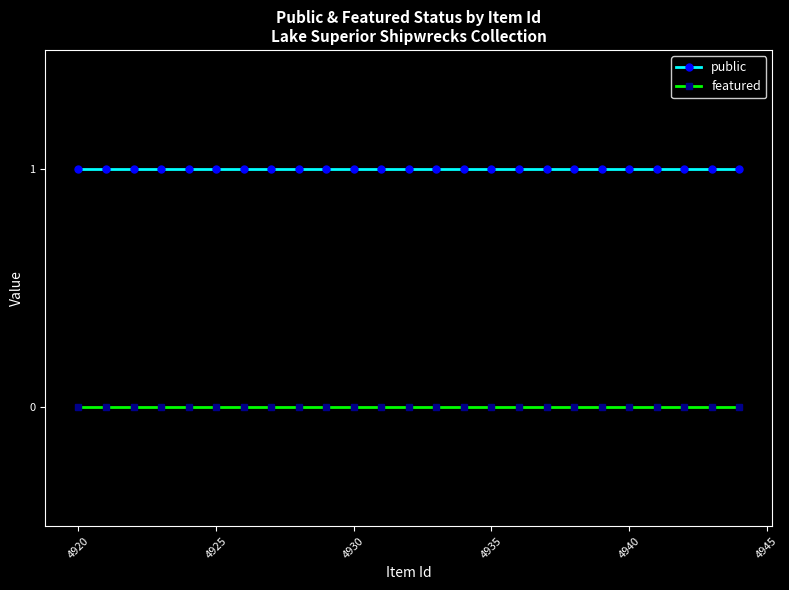

True or false: public has a value of 0 at 4920.

False